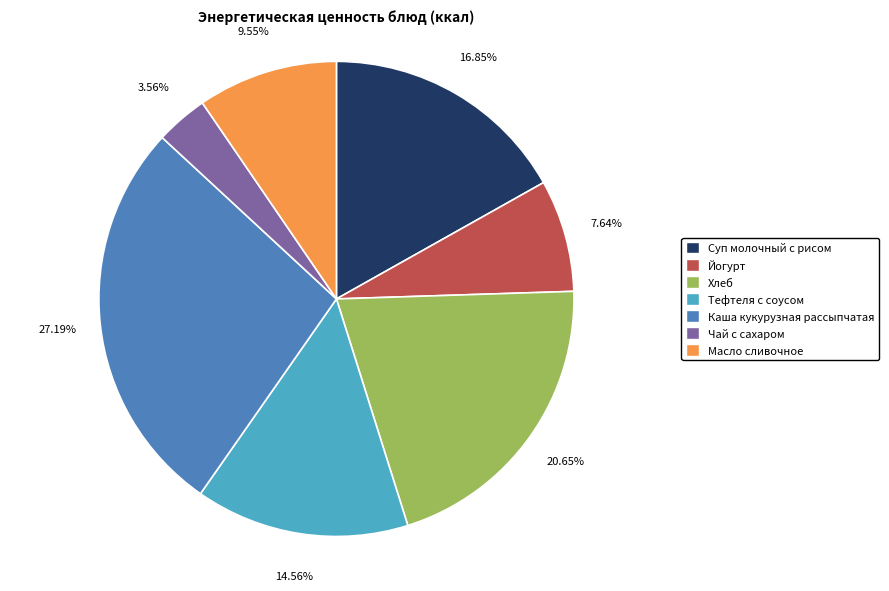

To the nearest percent, what is the average slice percentage?

14%